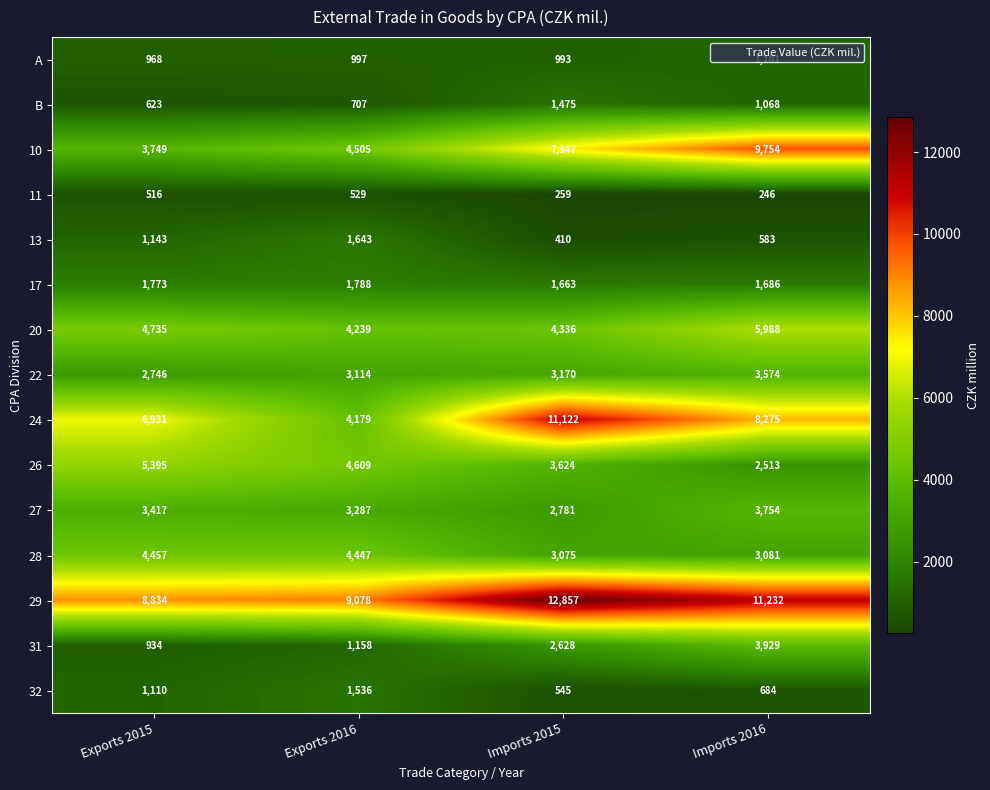

At how many categories does at least one series exceed 12197?

1